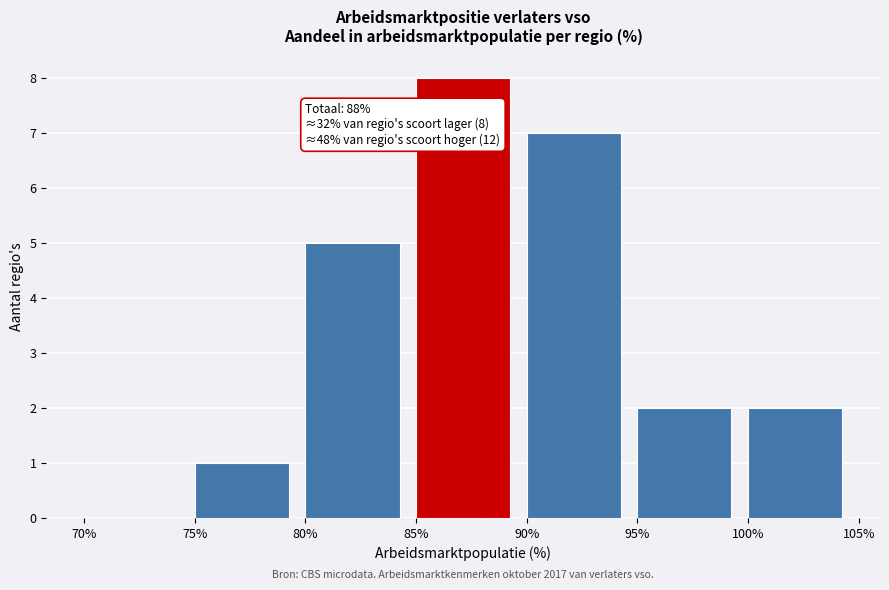

Which range on the x-axis has the tallest bar?

85% to 90%